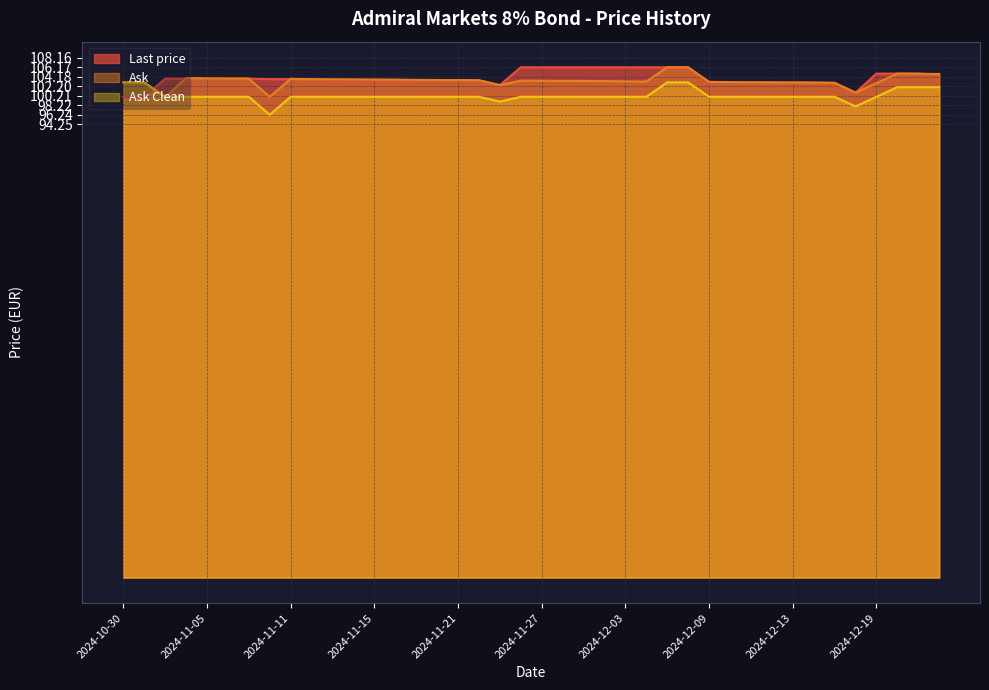

Is the value of Ask at 2024-12-06 greater than the value of Ask Clean at 2024-11-08?

Yes